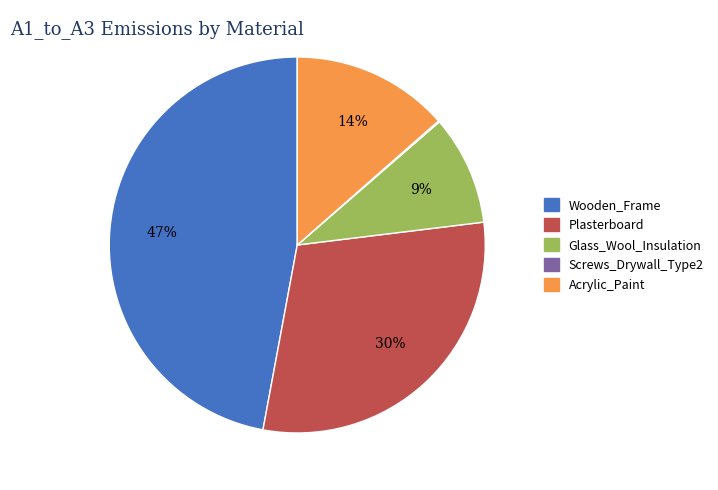

What percentage is the Glass_Wool_Insulation slice, to the nearest percent?

9%